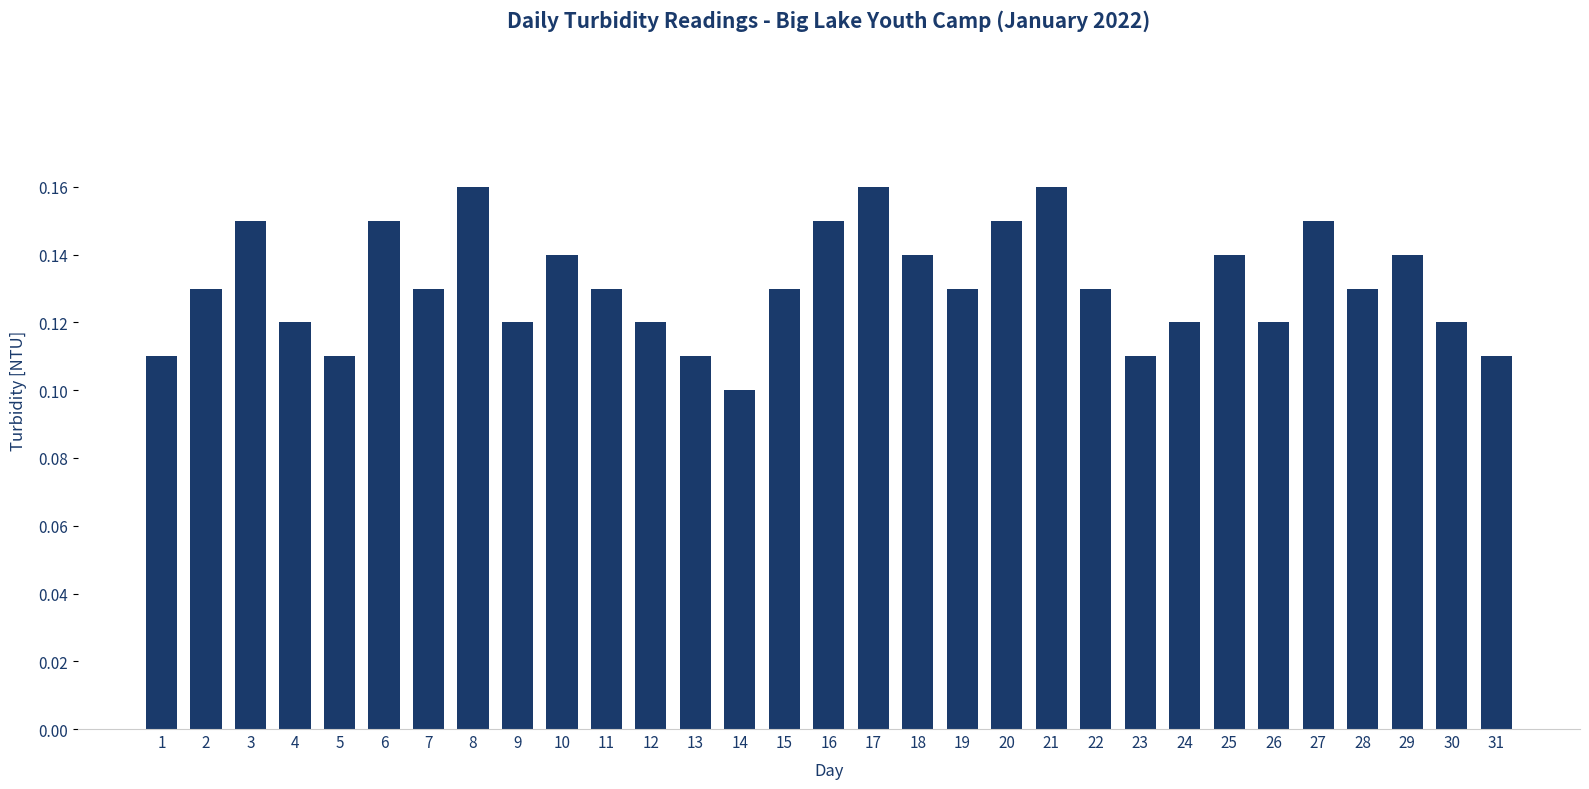

Which category has the lowest value across all series?

14